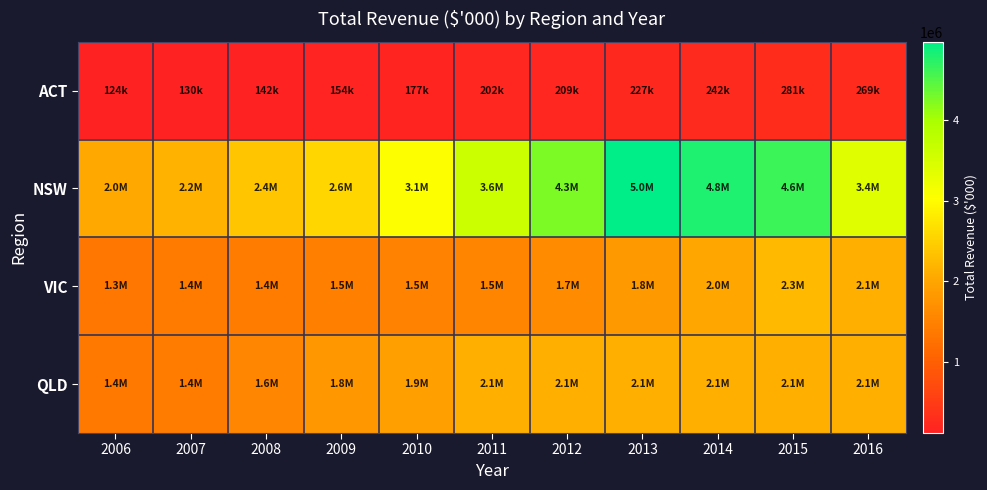

Reading left to right, extract all data points from this chart.

ACT: 2006=123813.0	2007=129893.1	2008=141828.8	2009=153911.2	2010=177165.8	2011=201540.5	2012=208839.7	2013=227101.2	2014=241614.0	2015=281013.2	2016=268690.0
NSW: 2006=2041504.2	2007=2184035.3	2008=2387585.6	2009=2569628.8	2010=3050657.6	2011=3604226.9	2012=4256035.6	2013=4964928.5	2014=4791436.0	2015=4621866.2	2016=3393249.5
VIC: 2006=1330485.3	2007=1390912.2	2008=1414481.2	2009=1450614.0	2010=1499216.3	2011=1540232.4	2012=1654759.5	2013=1840656.1	2014=2023617.2	2015=2258572.9	2016=2116906.9
QLD: 2006=1353080.0	2007=1422340.7	2008=1558257.5	2009=1791572.4	2010=1905264.4	2011=2116123.4	2012=2116123.4	2013=2116123.4	2014=2116123.4	2015=2116123.4	2016=2116123.4